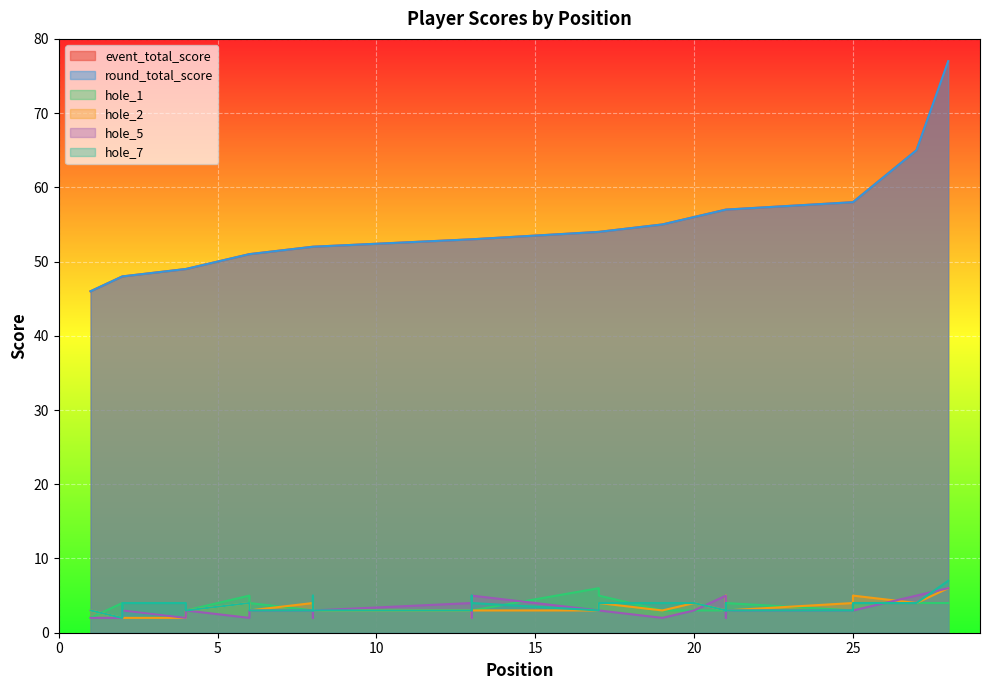

Rank the series at 2 from lowest to highest value.

hole_2, hole_5, hole_7, hole_1, event_total_score, round_total_score